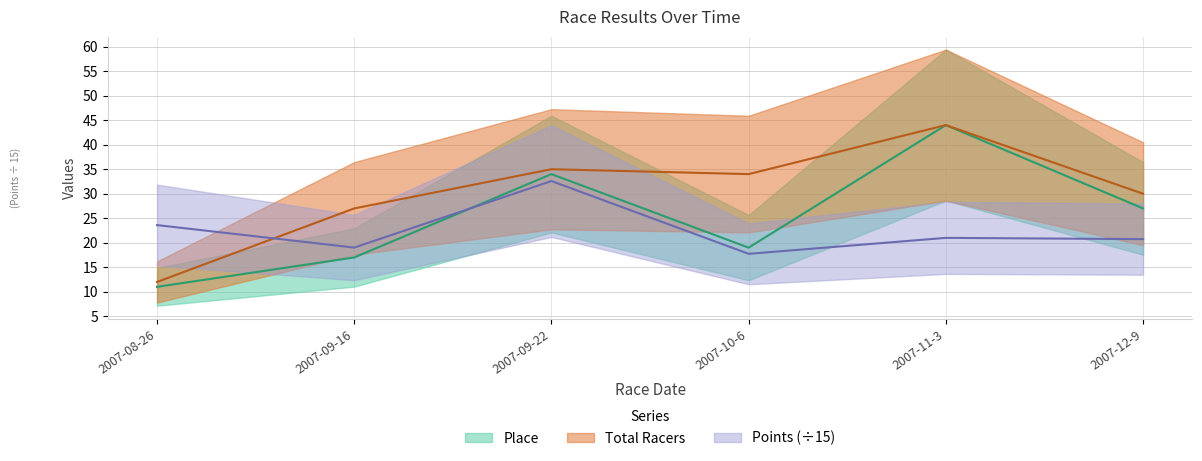

True or false: Points and Total Racers intersect in this chart.

True